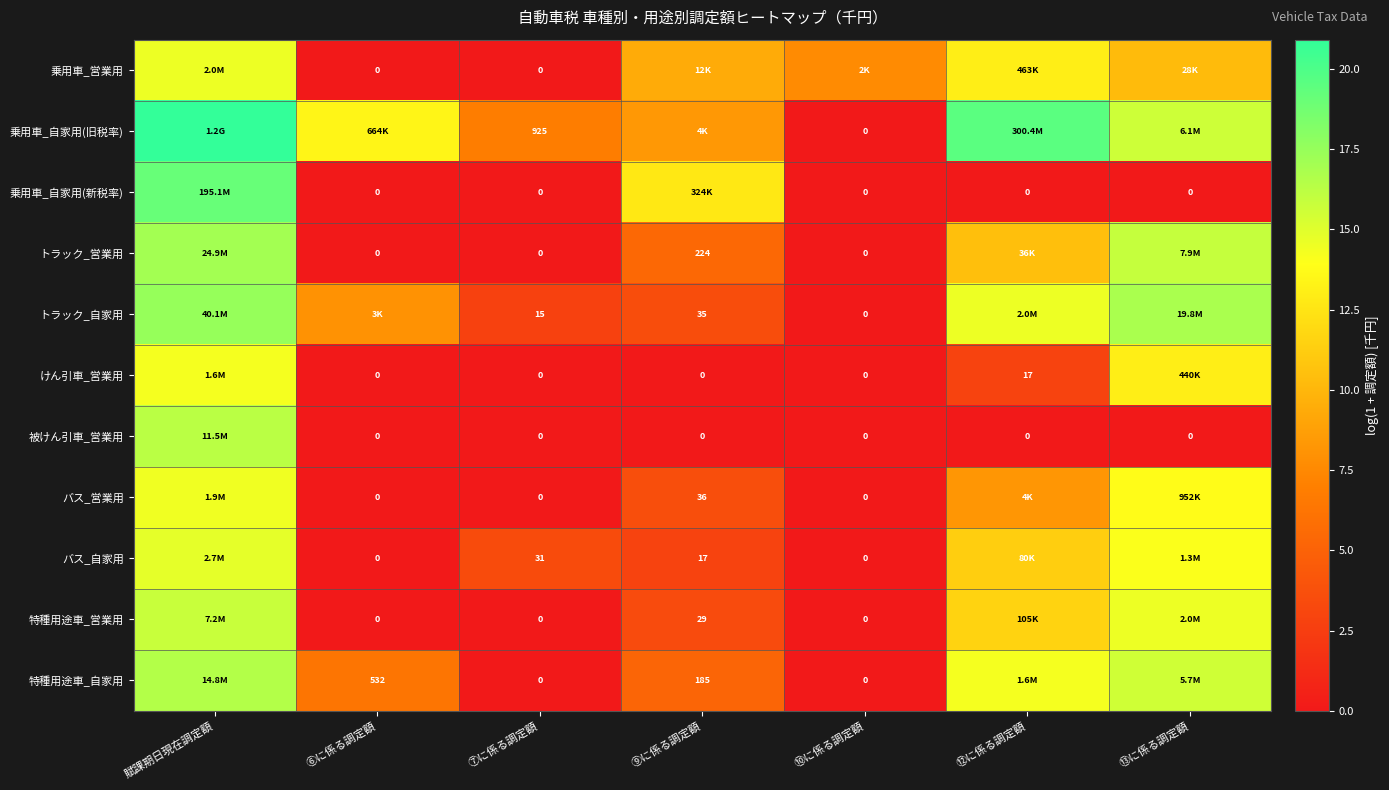

Which label corresponds to the largest value in the chart?

賦課期日現在調定額